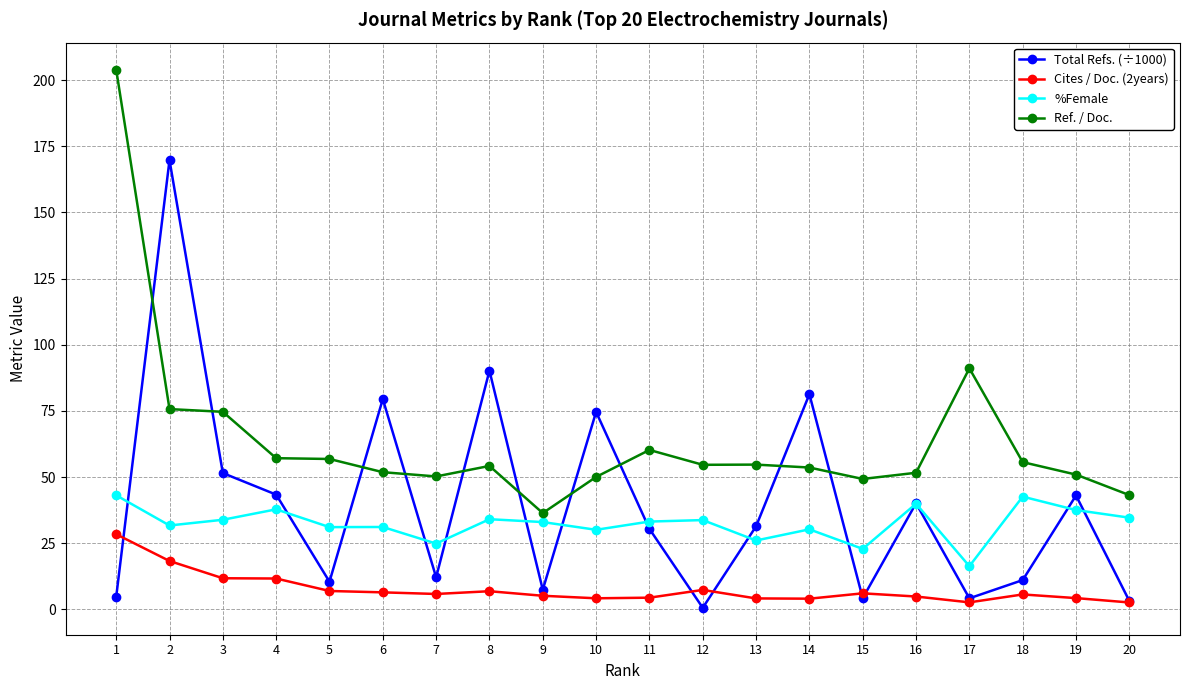

True or false: Cites / Doc. (2years) and Ref. / Doc. intersect in this chart.

False